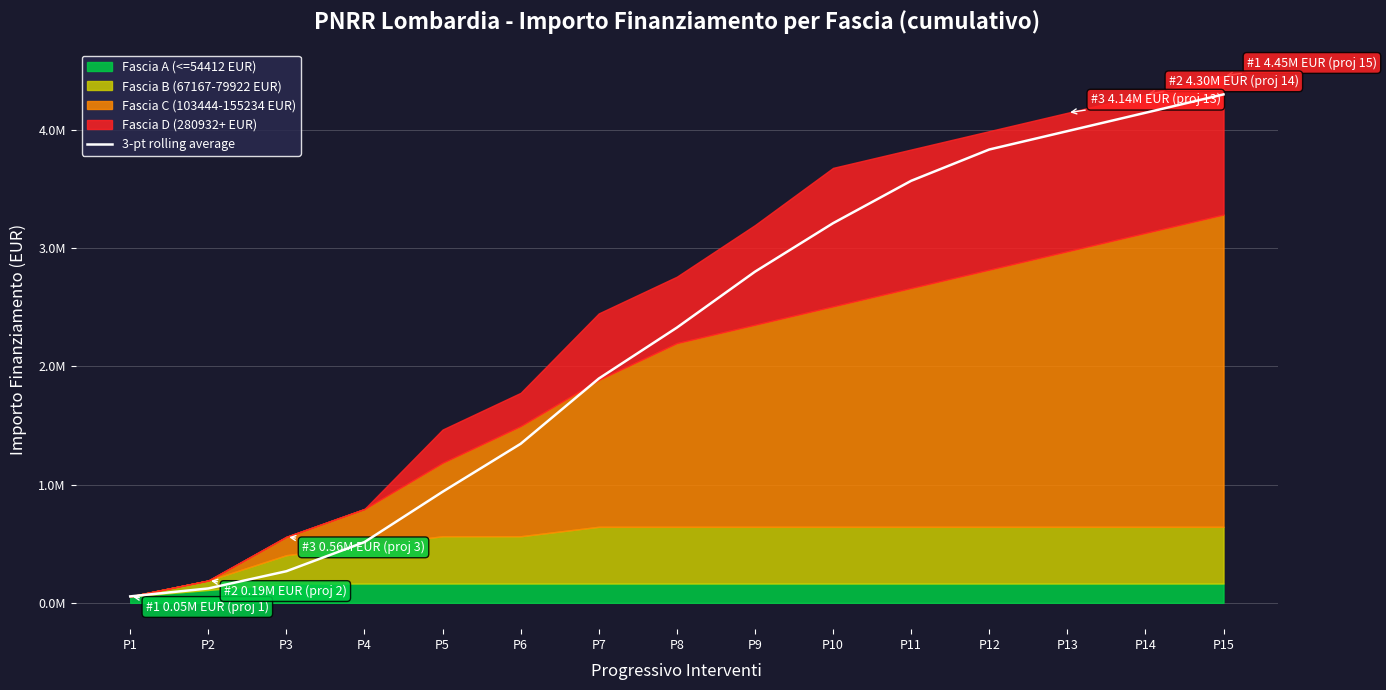

What is the change in value from P11 to P12?

+264620.7